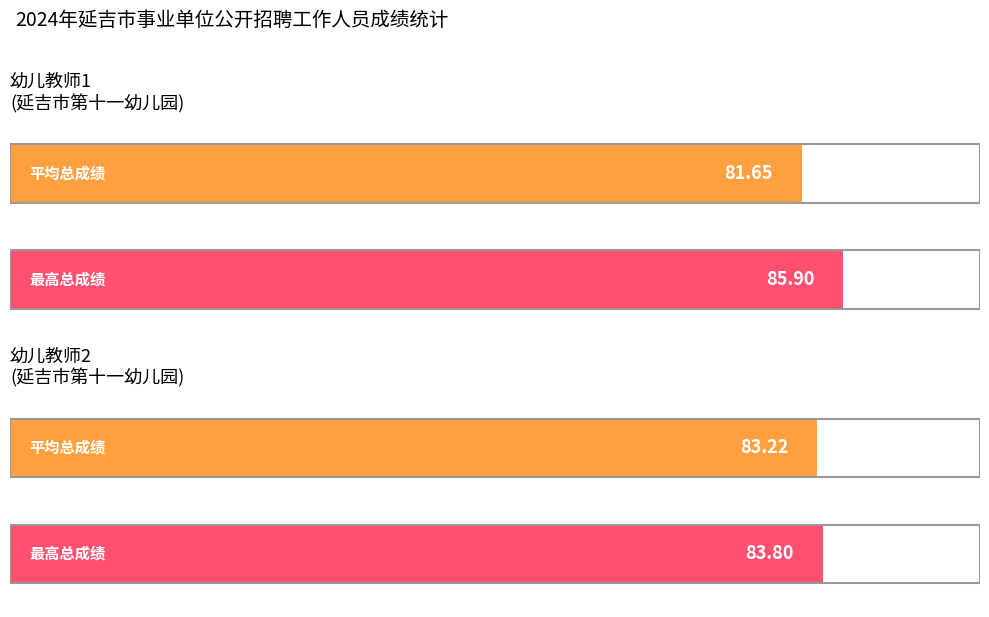

Between 延吉市第十一幼儿园_幼儿教师2_3 and 延吉市第十一幼儿园_幼儿教师1_6, which is larger?

延吉市第十一幼儿园_幼儿教师2_3